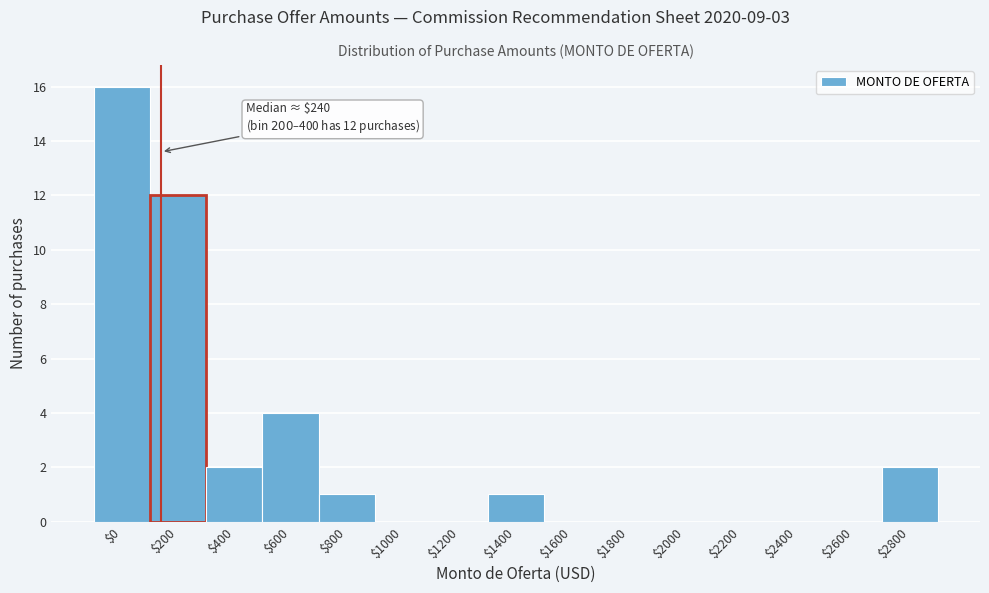

What is the greatest value displayed?

16